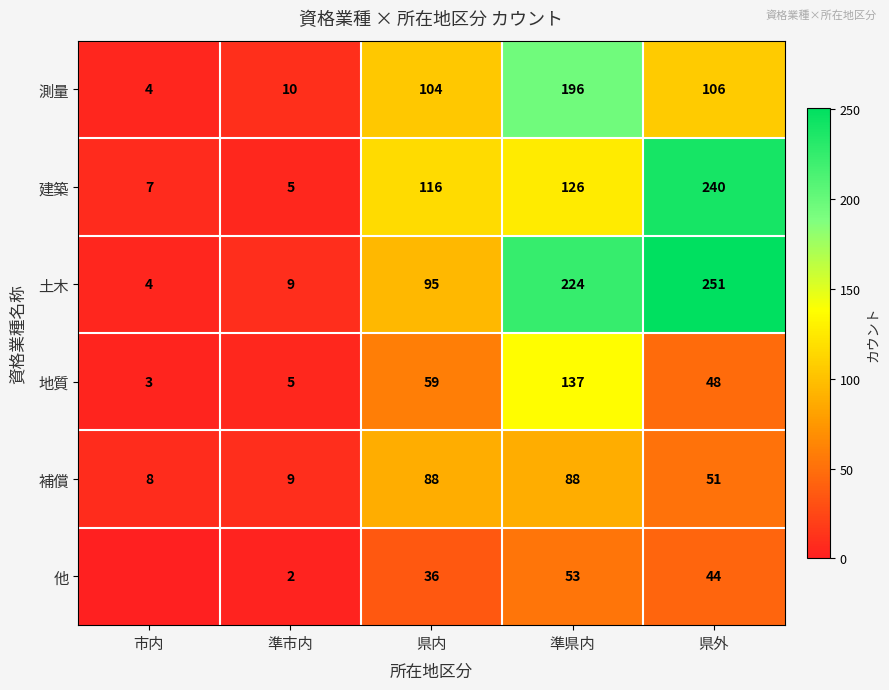

Rank the series at 県外 from lowest to highest value.

他, 地質, 補償, 測量, 建築, 土木